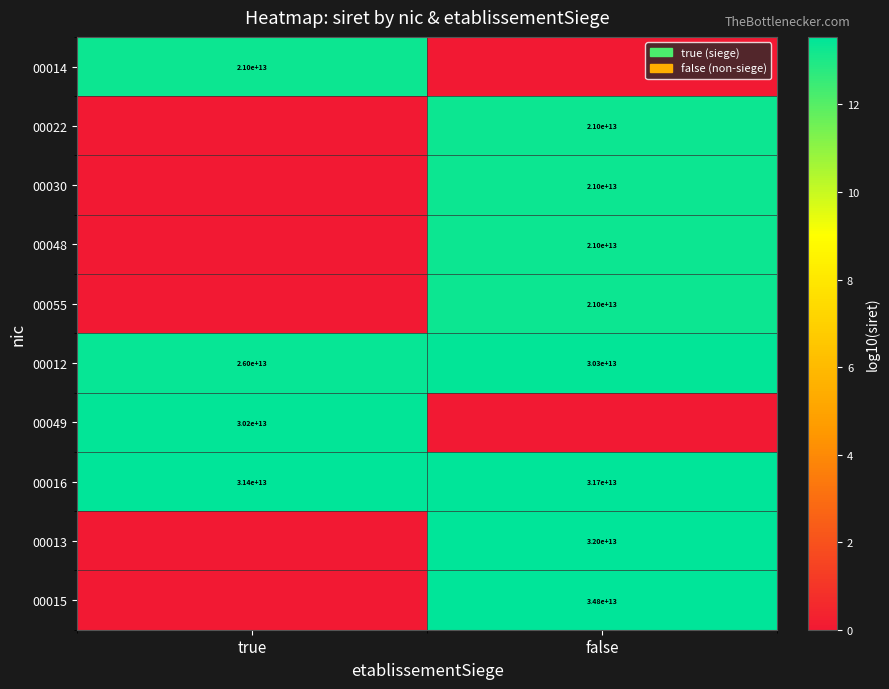

True or false: 00012 has a value of 15902147821134 at false.

False